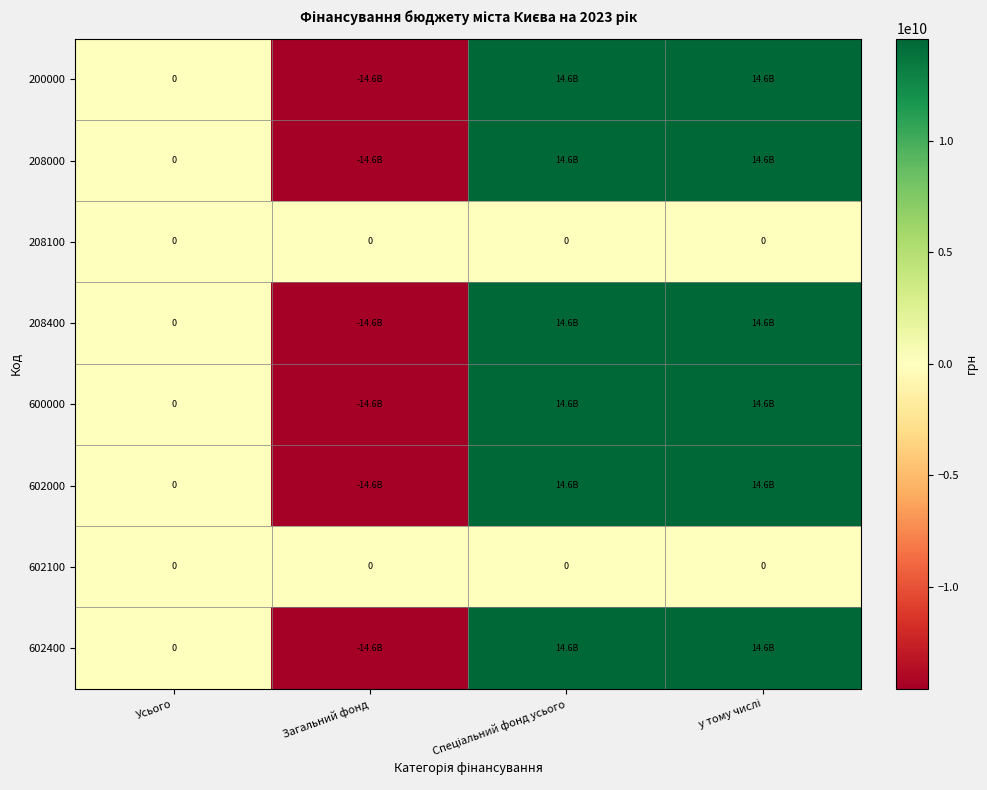

Read the 208400 value at у тому числі.

14572360070